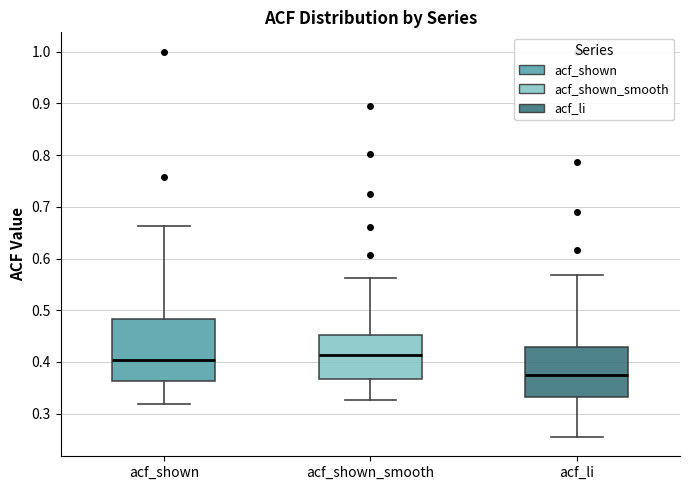

Which box's median line is the lowest?

acf_li